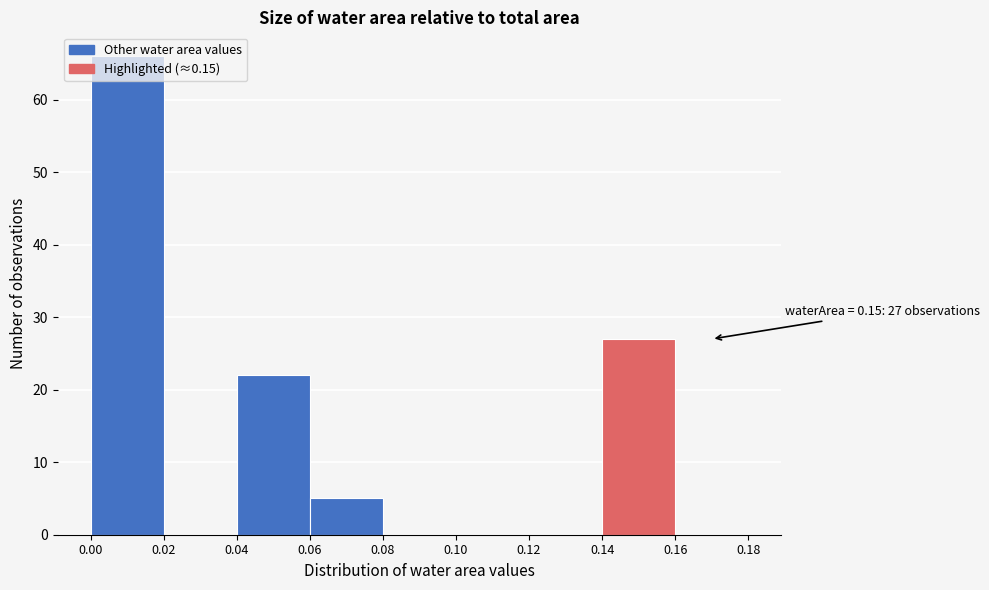

Which range on the x-axis has the tallest bar?

0.00 to 0.02